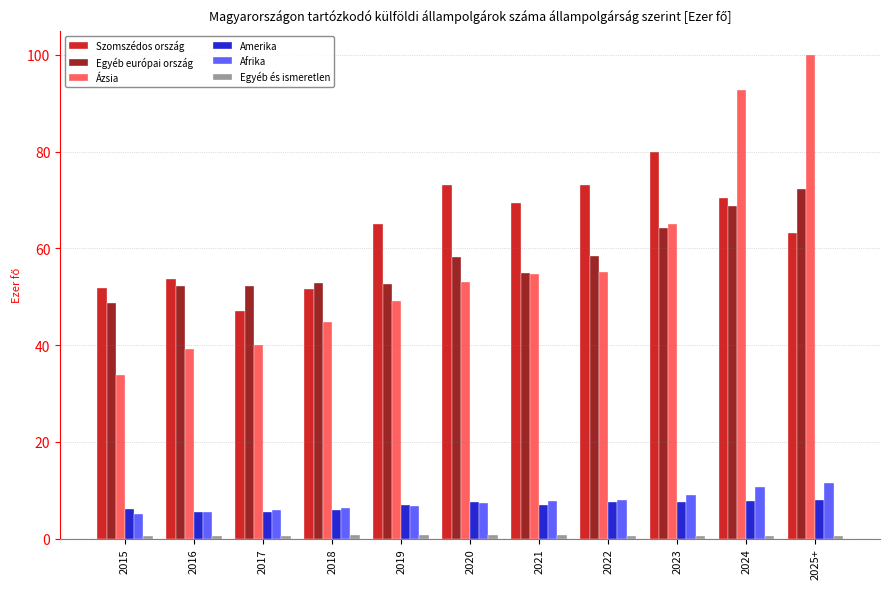

How many values in the Ázsia series exceed 53?

6